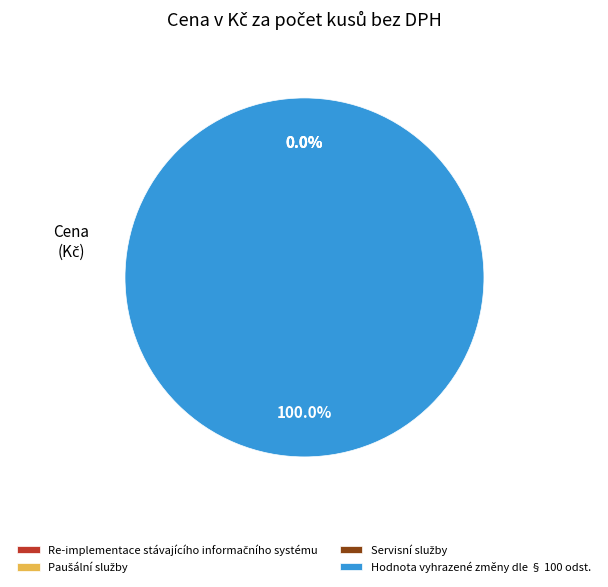

Is the sum of Hodnota vyhrazené změny dle § 100 odst. and Re-implementace stávajícího informačního systému greater than half?

Yes